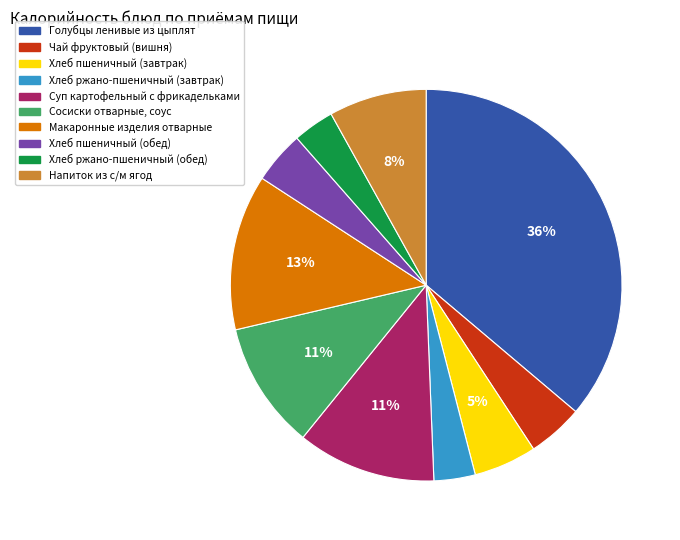

What is the largest slice in the pie chart?

Голубцы ленивые из цыплят